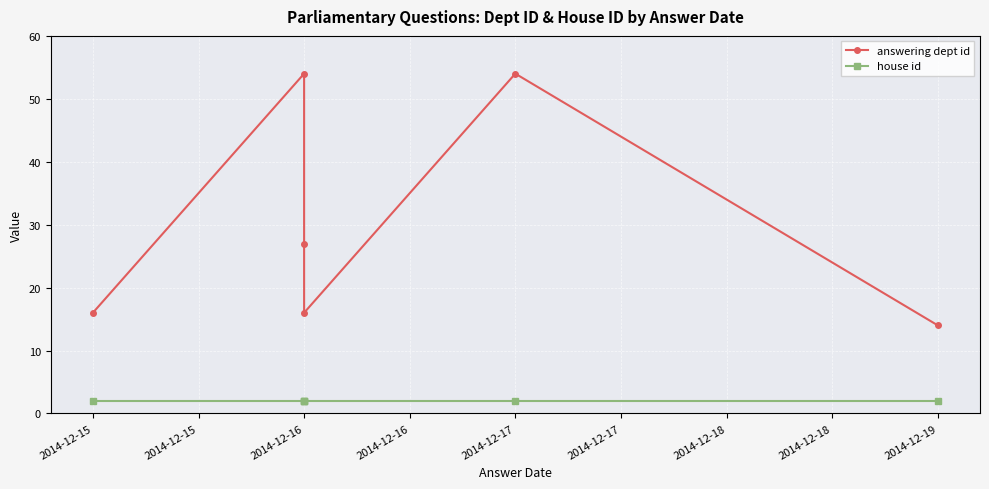

How many data points in answering dept id are less than 27?

3